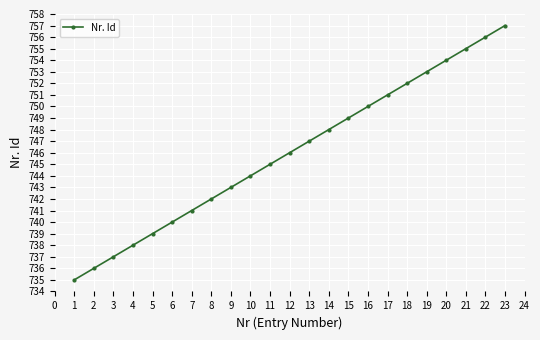

The chart shows a value of 1232 at 12. True or false?

False